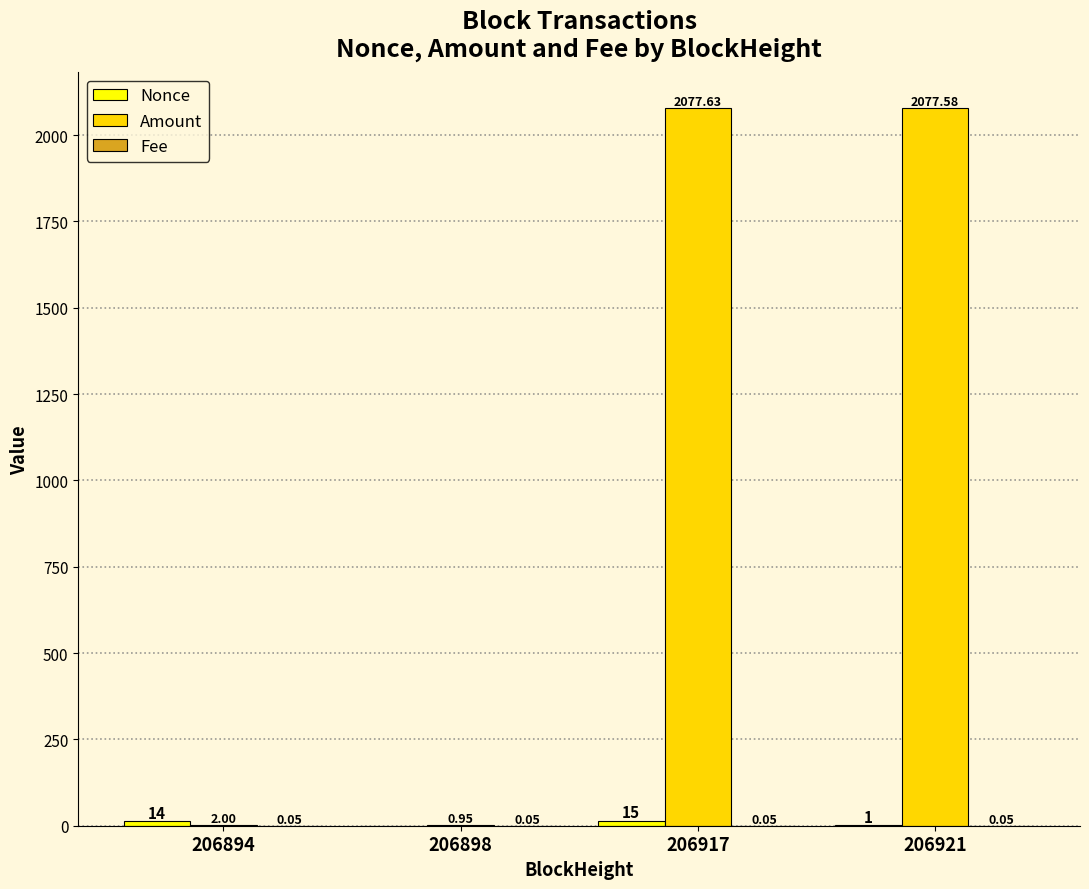

What is the total value across all series at 206921?

2078.6